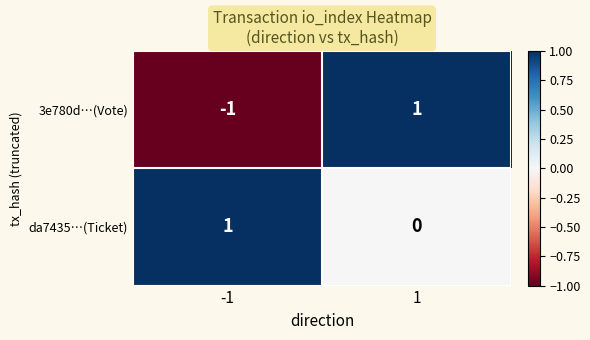

Is it true that da7435…(Ticket) equals 1 at 1?

False